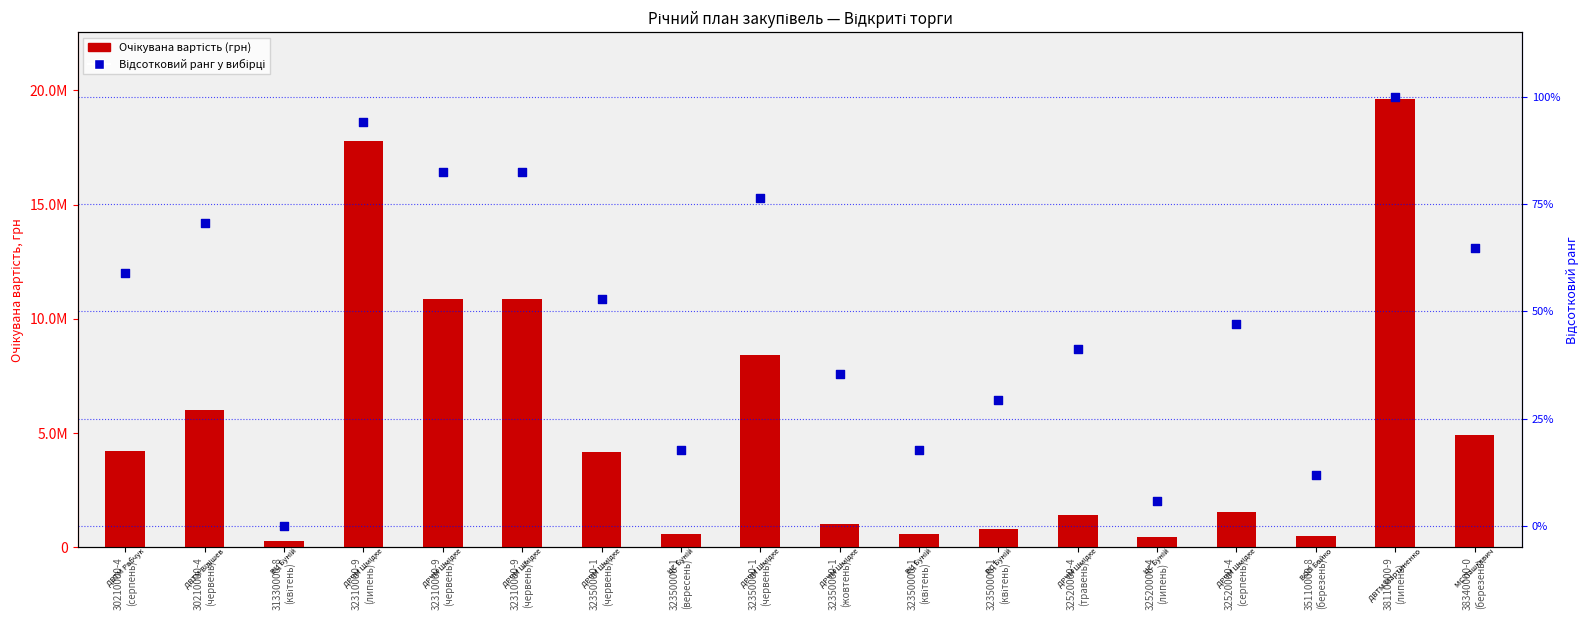

What is the ratio of the value at 32350000-1
(вересень) to the value at 32350000-1
(жовтень)?

0.6